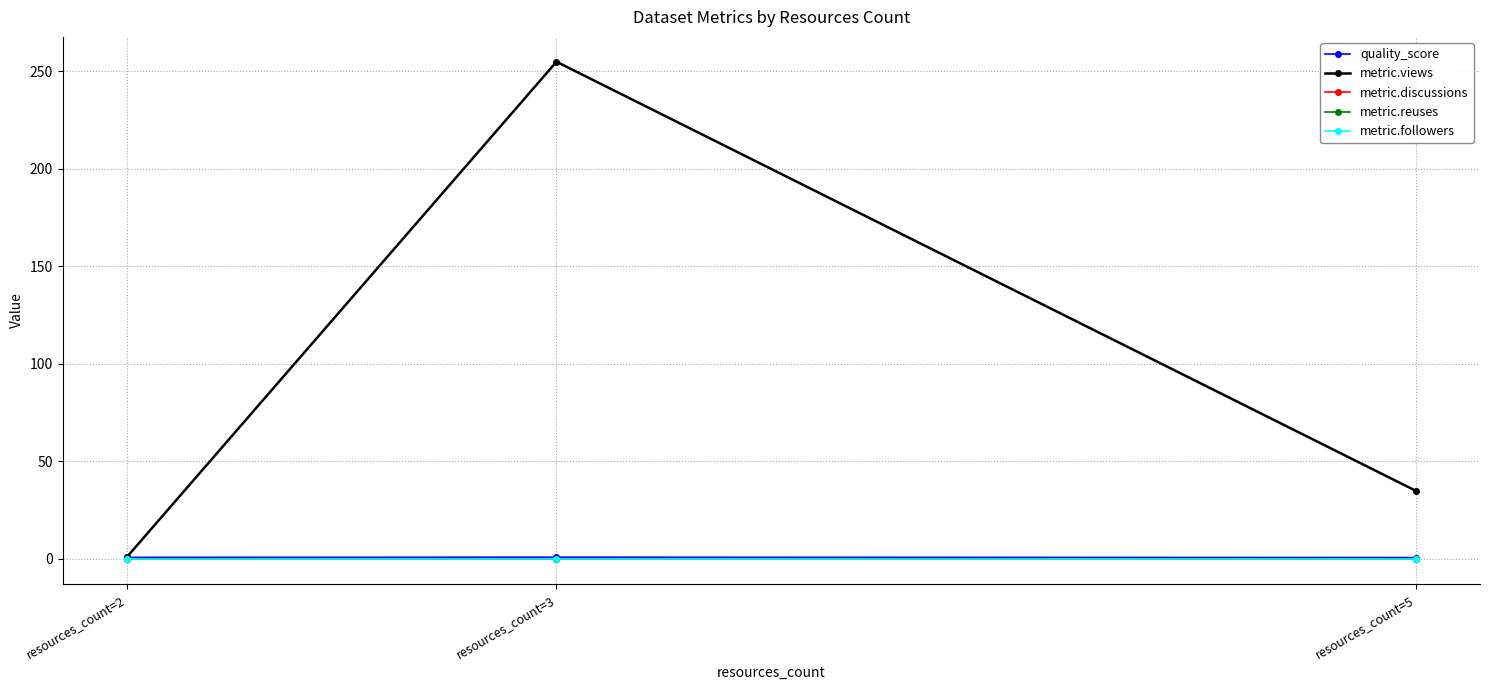

Which series has the largest total across all categories?

metric.views